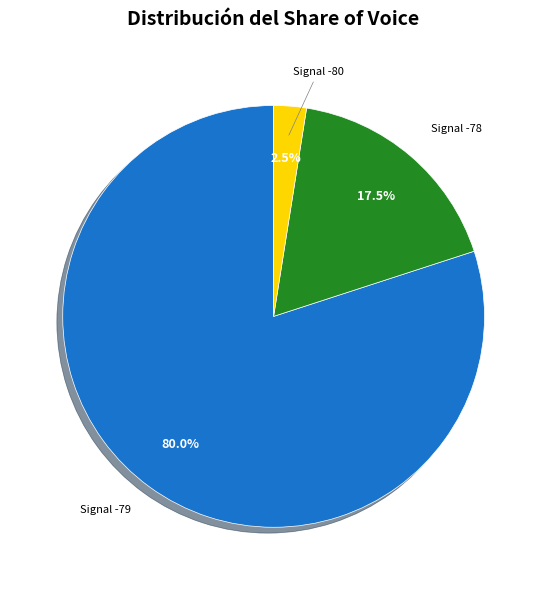

How many segments does this pie chart have?

3